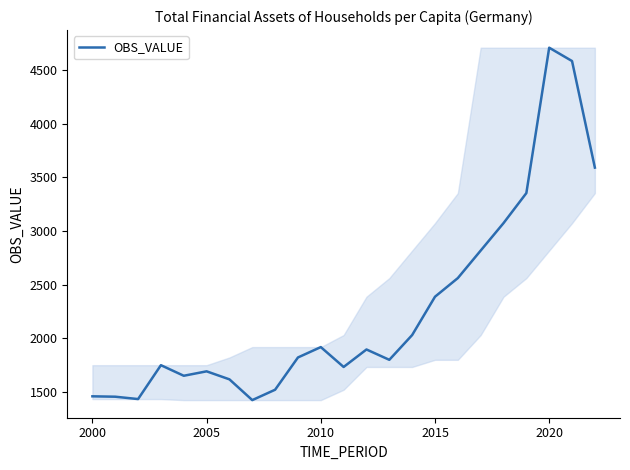

What is the maximum value shown in the chart?

4708.2